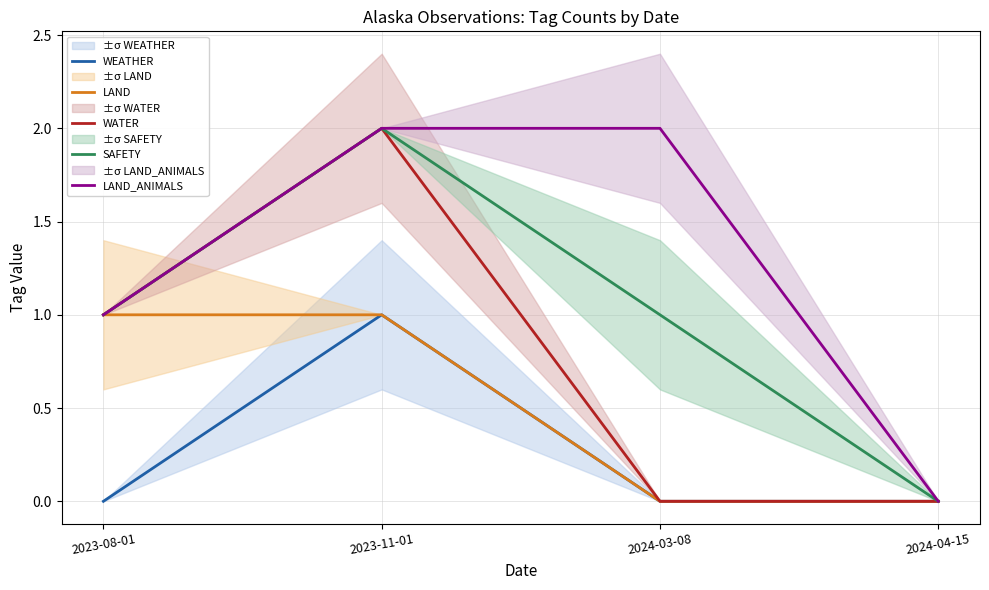

Which has a higher value, 2024-04-15 or 2023-11-01?

2023-11-01